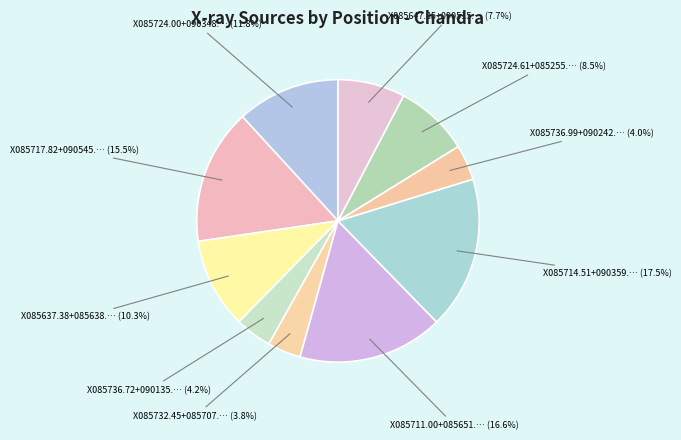

To the nearest percent, what is the difference between the largest and smallest slice percentages?

14%